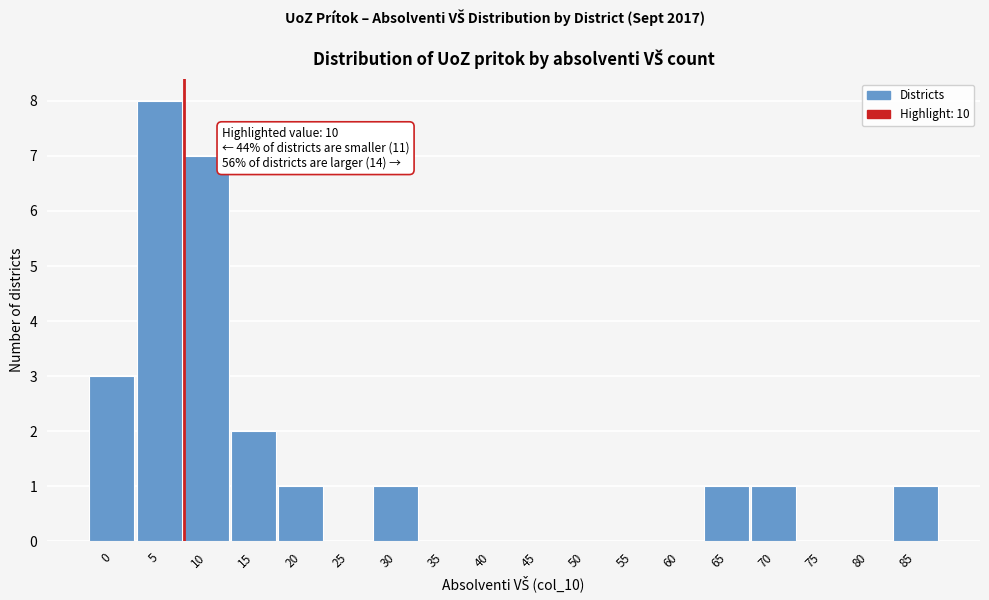

Reading left to right, extract all data points from this chart.

0=3	5=8	10=7	15=2	20=1	25=0	30=1	35=0	40=0	45=0	50=0	55=0	60=0	65=1	70=1	75=0	80=0	85=1